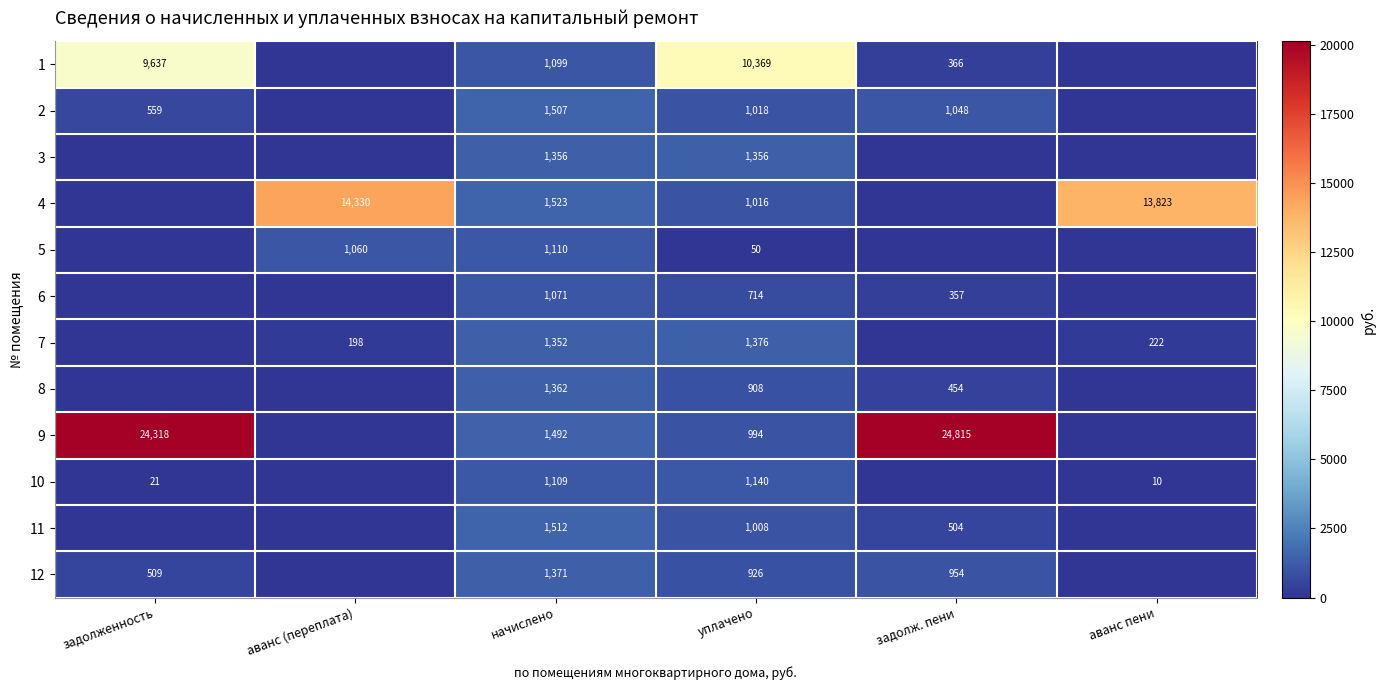

Rank the series at уплачено from highest to lowest value.

1, 7, 3, 10, 2, 4, 11, 9, 12, 8, 6, 5